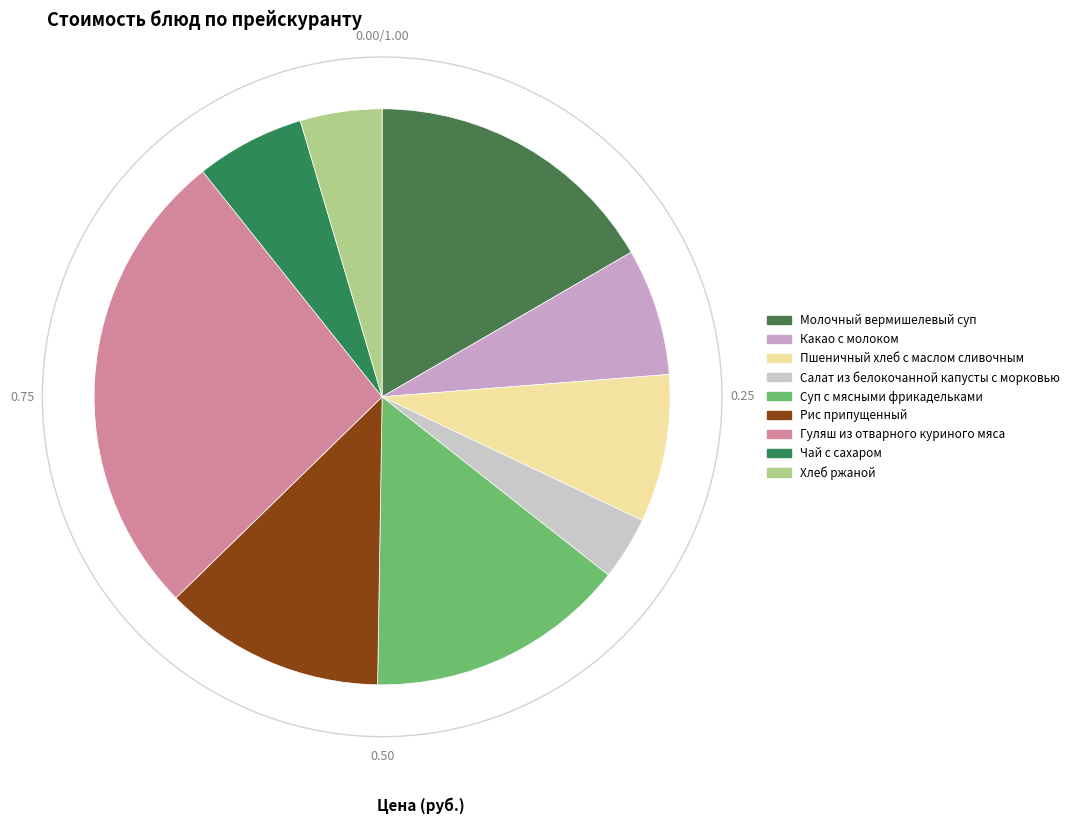

What is the change in value from Какао с молоком to Суп с мясными фрикадельками?

+6.9